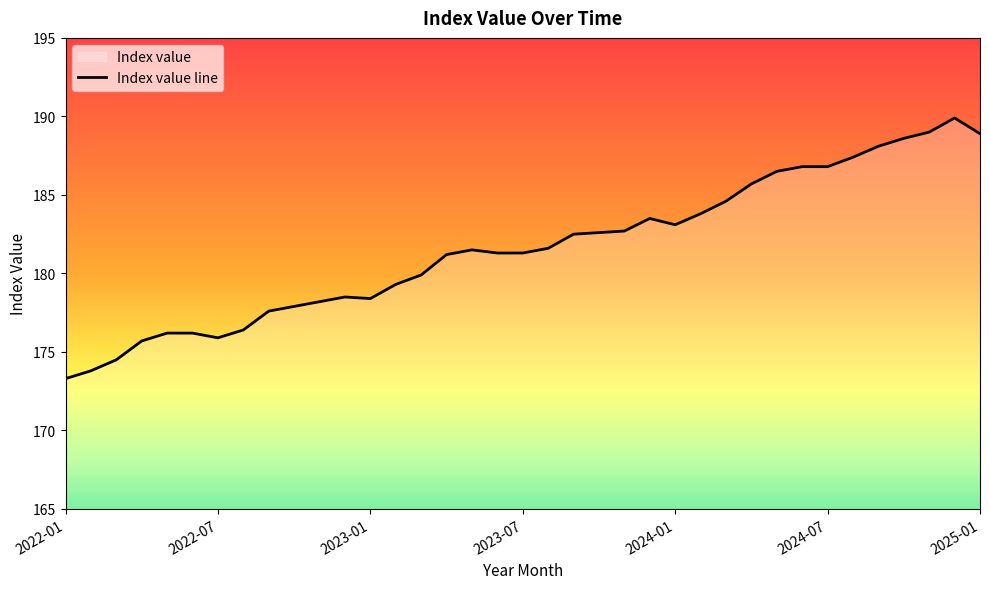

Which has a higher value, 22 or 11?

22